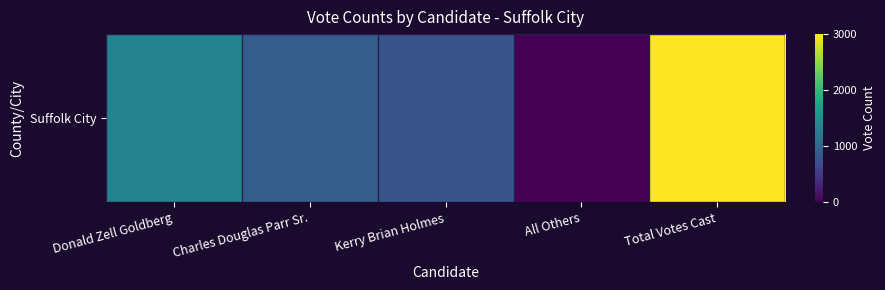

Reading left to right, extract all data points from this chart.

1343	882	779	2	3006